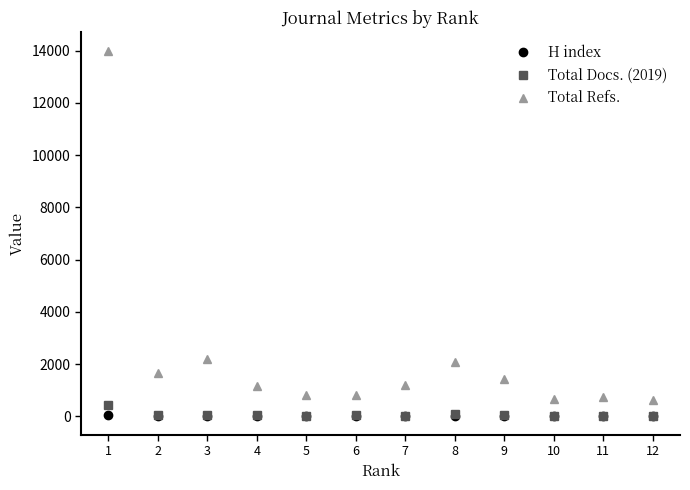

True or false: Total Refs. and Total Docs. (2019) intersect in this chart.

False